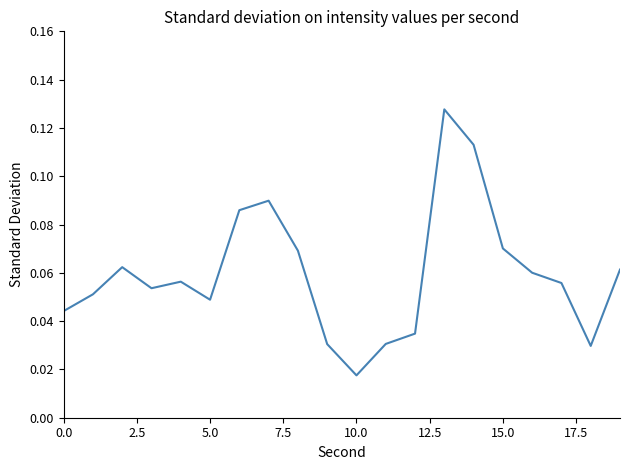

Is this an area chart (filled region under the line)?

No